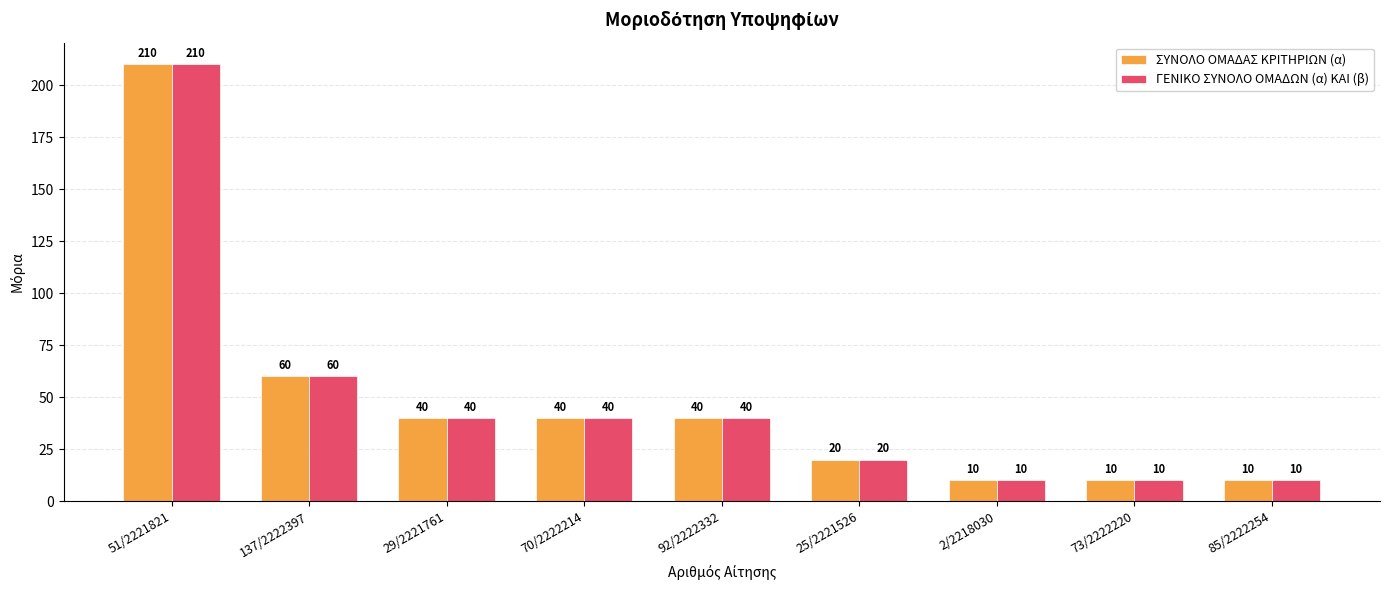

At how many categories does at least one series exceed 21?

5